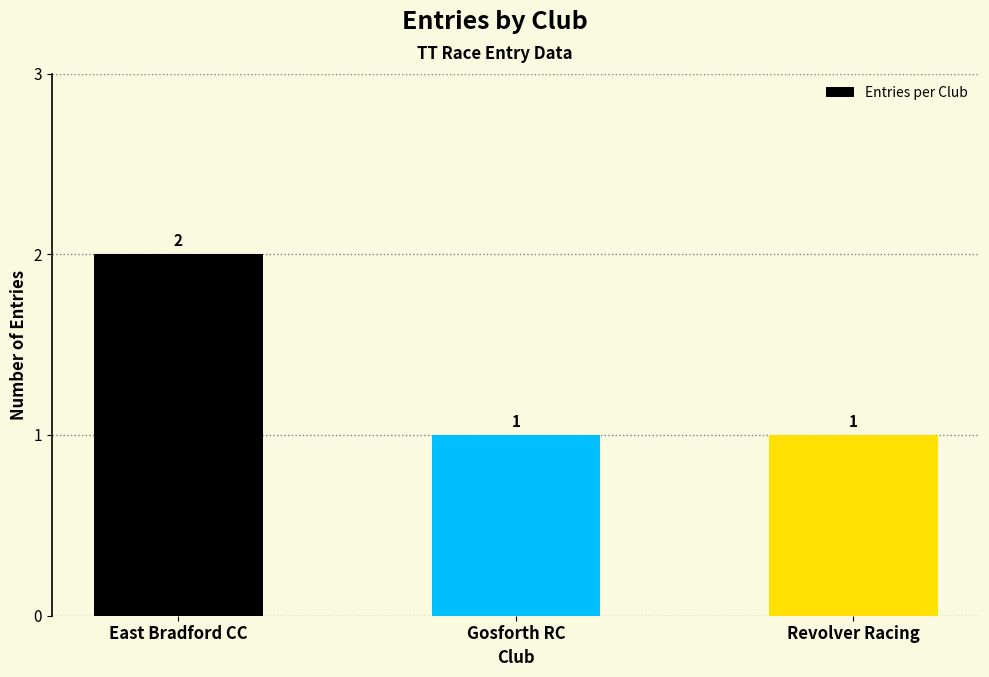

What is the sum of all values?

4